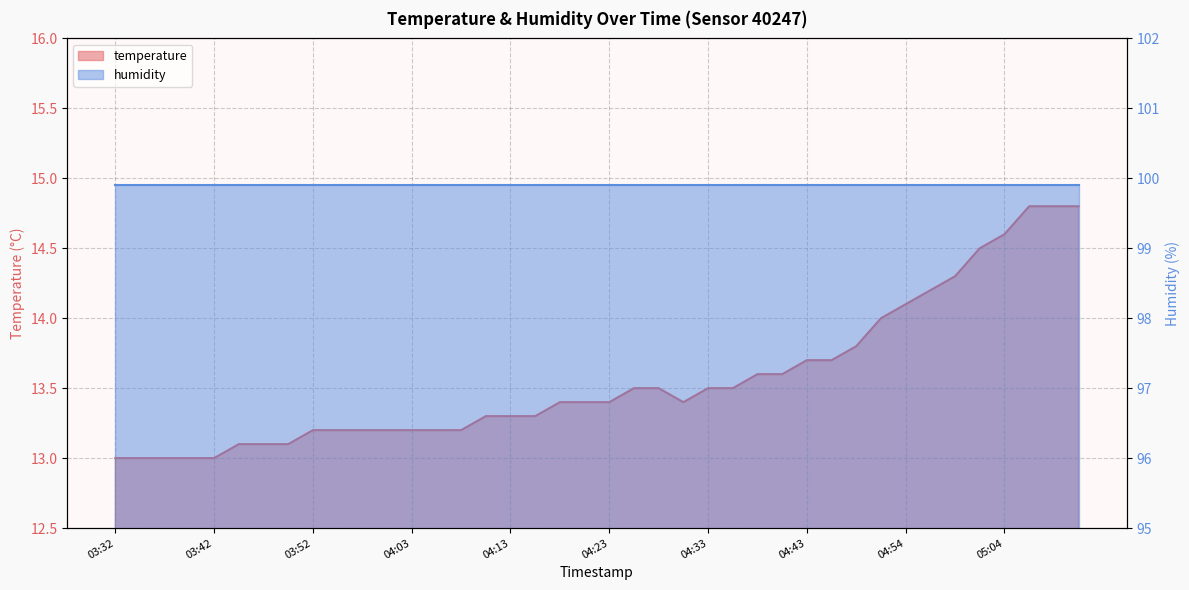

Which has a higher value, 04:46 or 05:09?

05:09